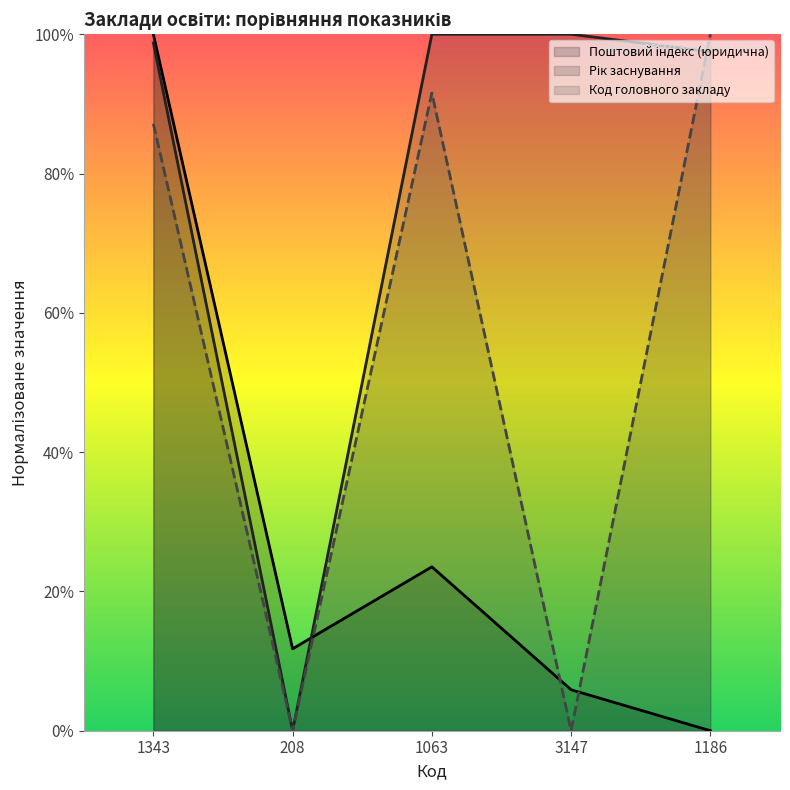

At which label is Рік заснування closest to 0?

208